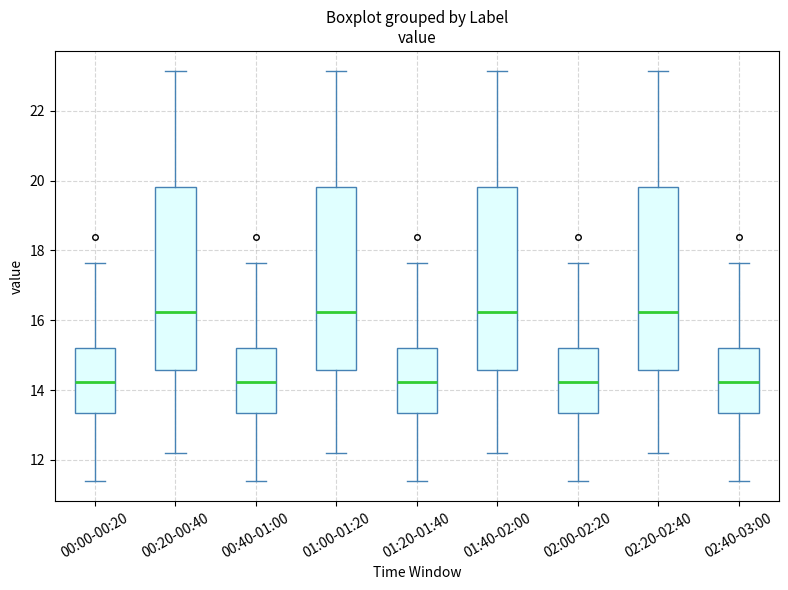

Reading left to right, read every box against the y-axis: the position of its median line, the range the box covers, and the ends of its whiskers. The values are not printed on the chart, so give them approximately, as read against the axis.

00:00-00:20: median 14.2, box 13.4 to 15.2, whiskers 11.4 to 17.6
00:20-00:40: median 16.2, box 14.6 to 19.8, whiskers 12.2 to 23.2
00:40-01:00: median 14.2, box 13.4 to 15.2, whiskers 11.4 to 17.6
01:00-01:20: median 16.2, box 14.6 to 19.8, whiskers 12.2 to 23.2
01:20-01:40: median 14.2, box 13.4 to 15.2, whiskers 11.4 to 17.6
01:40-02:00: median 16.2, box 14.6 to 19.8, whiskers 12.2 to 23.2
02:00-02:20: median 14.2, box 13.4 to 15.2, whiskers 11.4 to 17.6
02:20-02:40: median 16.2, box 14.6 to 19.8, whiskers 12.2 to 23.2
02:40-03:00: median 14.2, box 13.4 to 15.2, whiskers 11.4 to 17.6